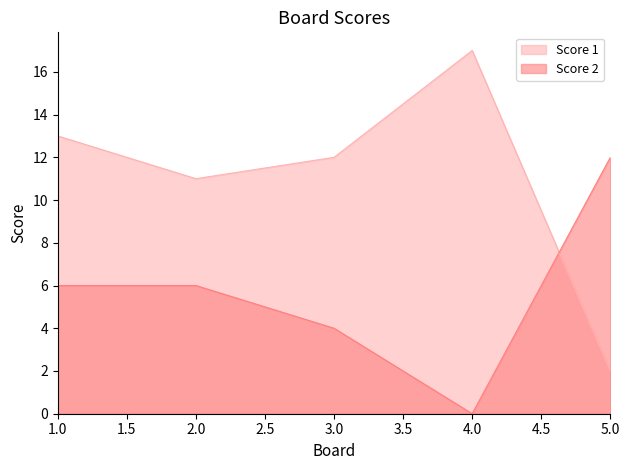

How many intersections are there between Score 2 and Score 1?

1